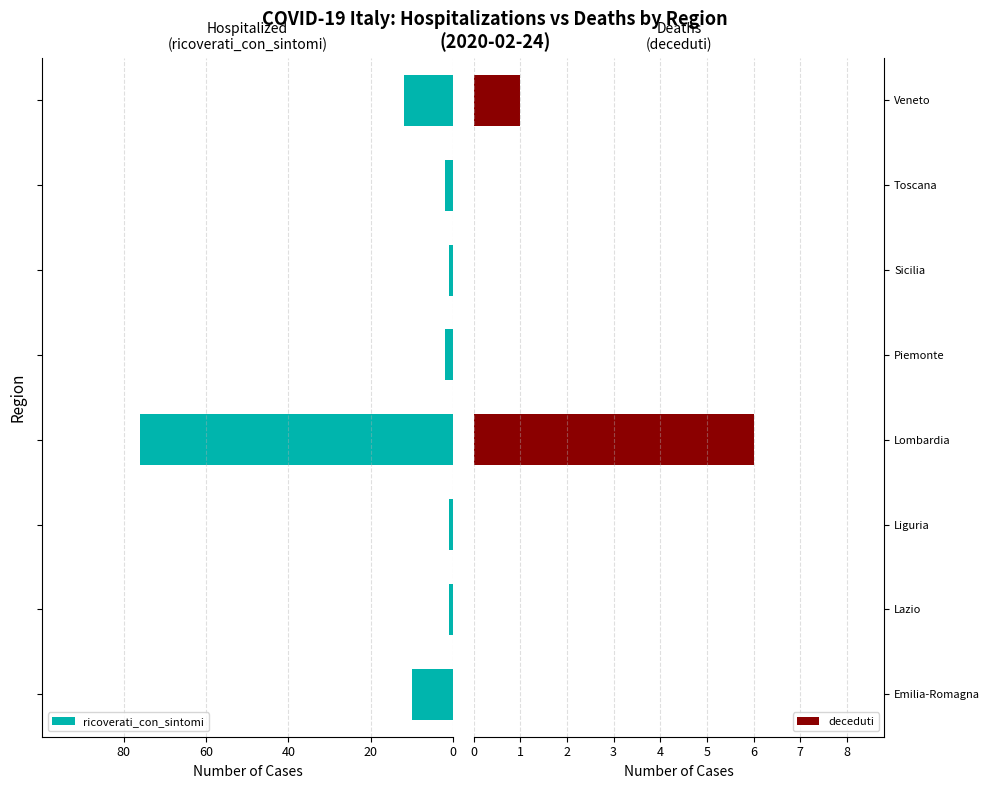

Reading left to right, extract all data points from this chart.

ricoverati_con_sintomi: 10	1	1	76	2	1	2	12
deceduti: 0	0	0	6	0	0	0	1